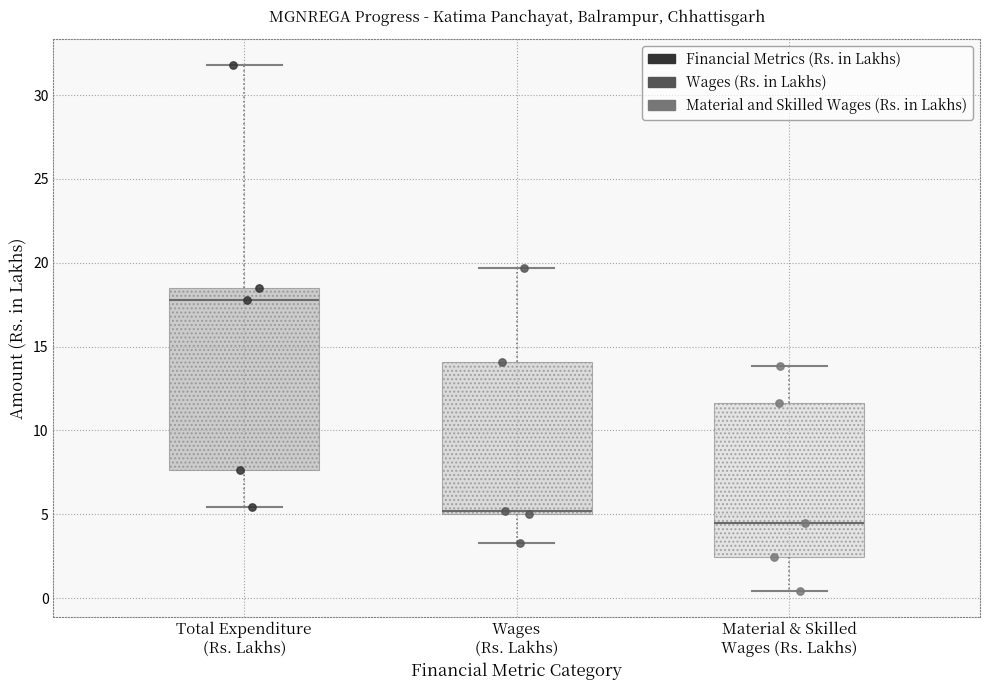

Where is the upper edge of the box for Wages (Rs. Lakhs) on the y-axis? The values are not printed on the chart, so give them approximately, as read against the axis.

14.0